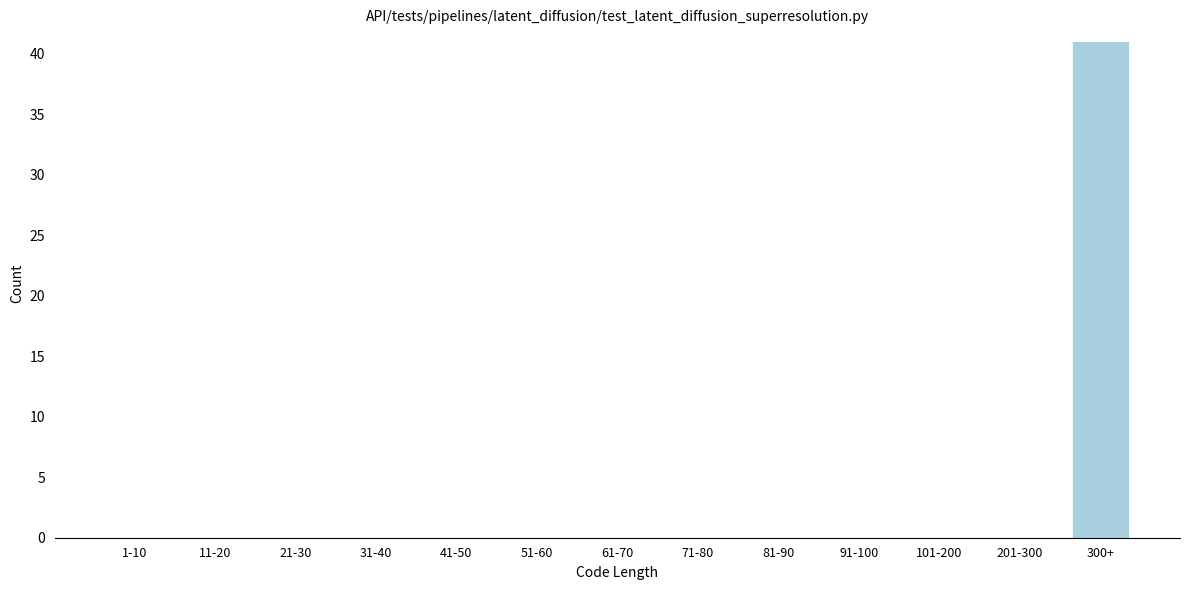

Reading left to right, what are all the values shown in this chart?

1-10=0	11-20=0	21-30=0	31-40=0	41-50=0	51-60=0	61-70=0	71-80=0	81-90=0	91-100=0	101-200=0	201-300=0	300+=41